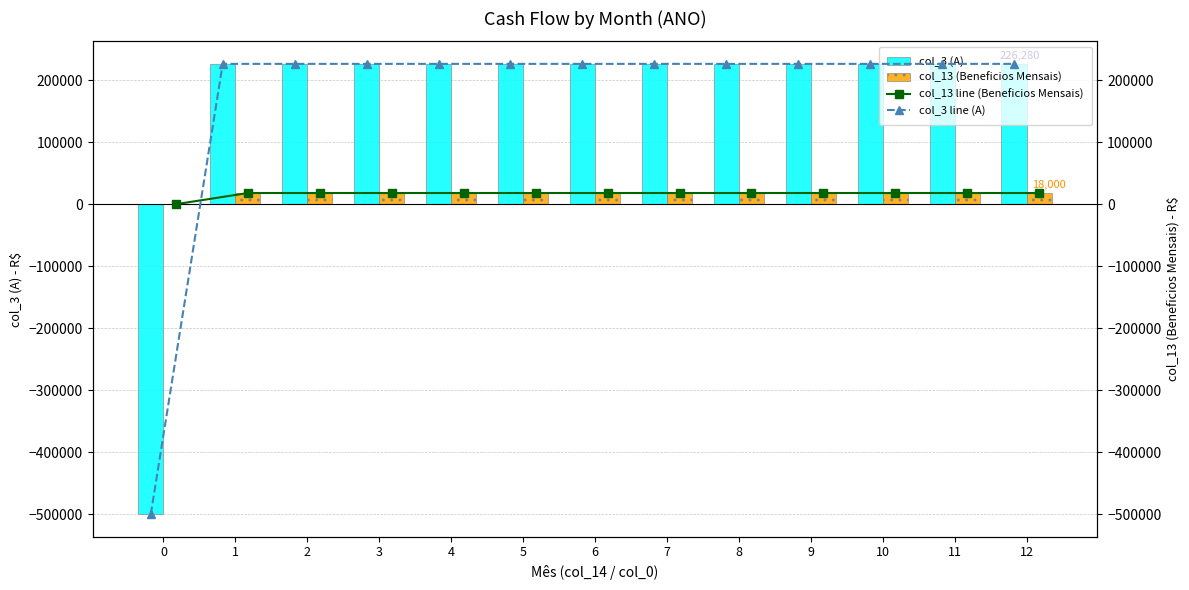

What is the value of the col_3 (A) bar at the 11th from the left?

226279.5